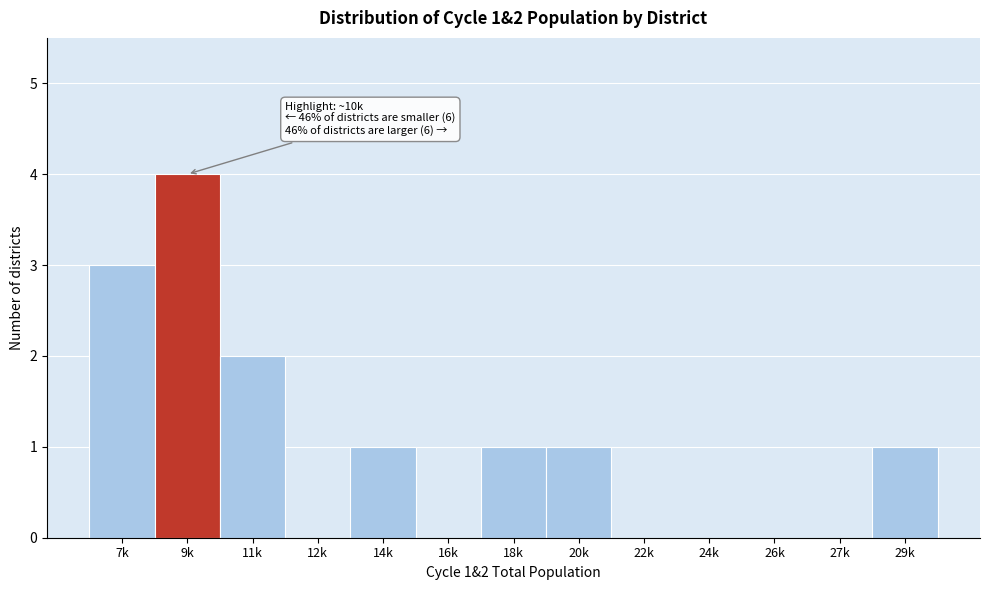

Reading left to right, transcribe all the data shown in this chart.

7k=3	9k=4	11k=2	12k=0	14k=1	16k=0	18k=1	20k=1	22k=0	24k=0	26k=0	27k=0	29k=1